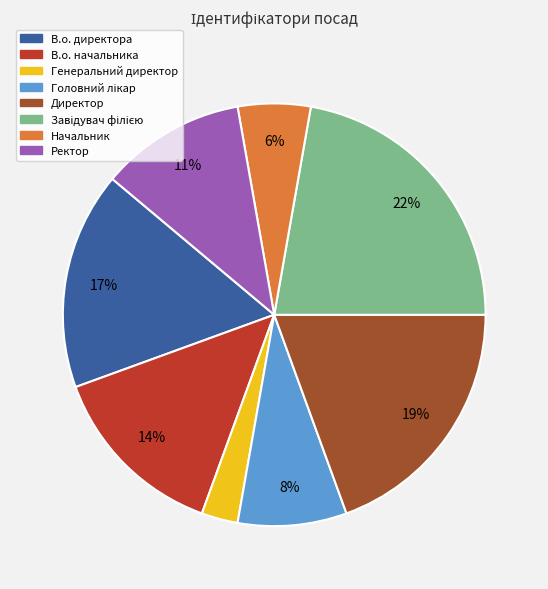

Between Директор and Начальник, which is larger?

Директор